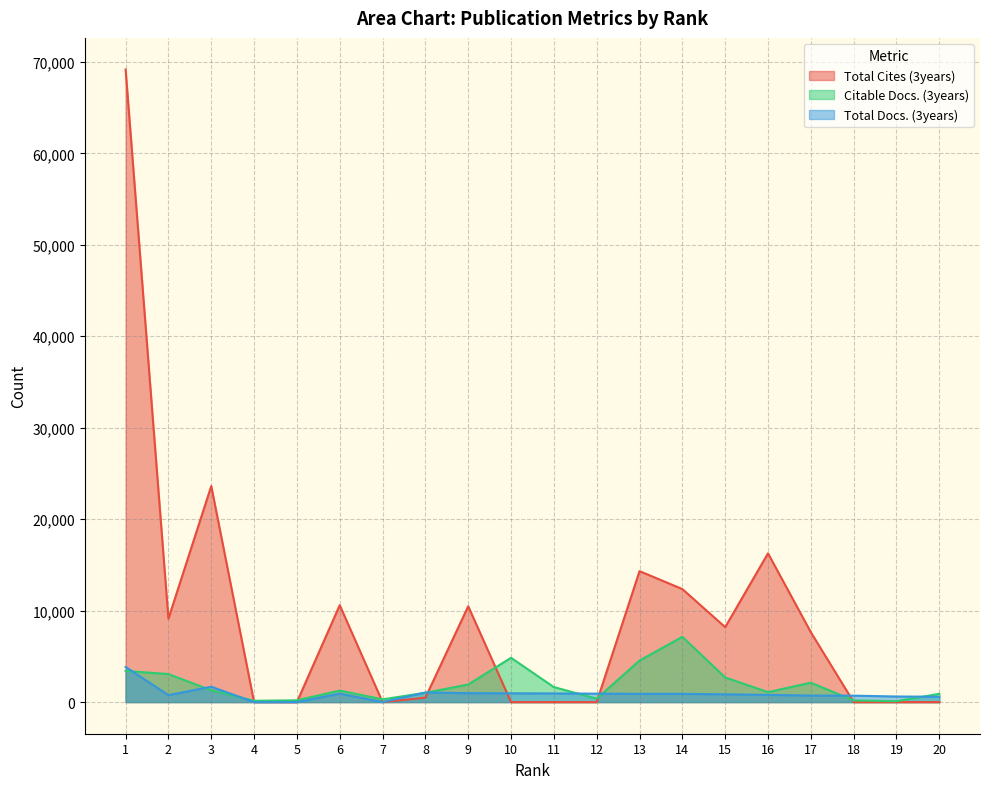

What is the value of the Citable Docs. (3years) point at the 16th from the left?

1089